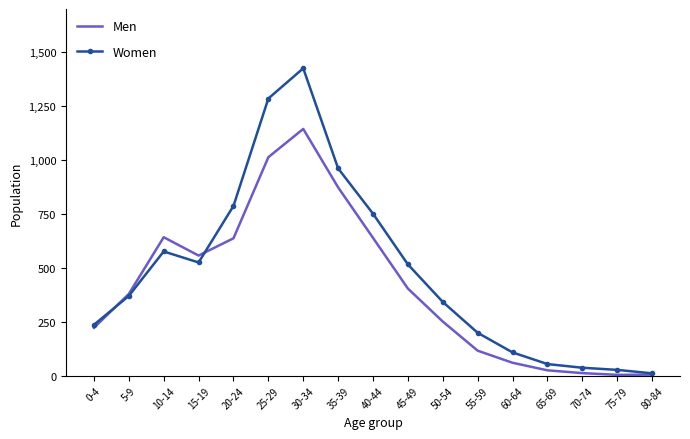

What are all the series names shown in the legend?

Men, Women